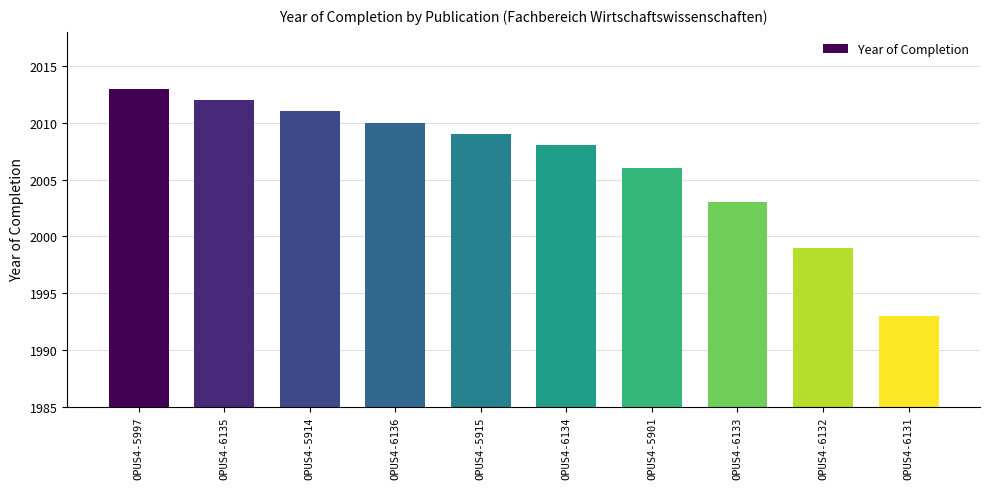

What is the ratio of the value at OPUS4-6135 to the value at OPUS4-6133?

1.0